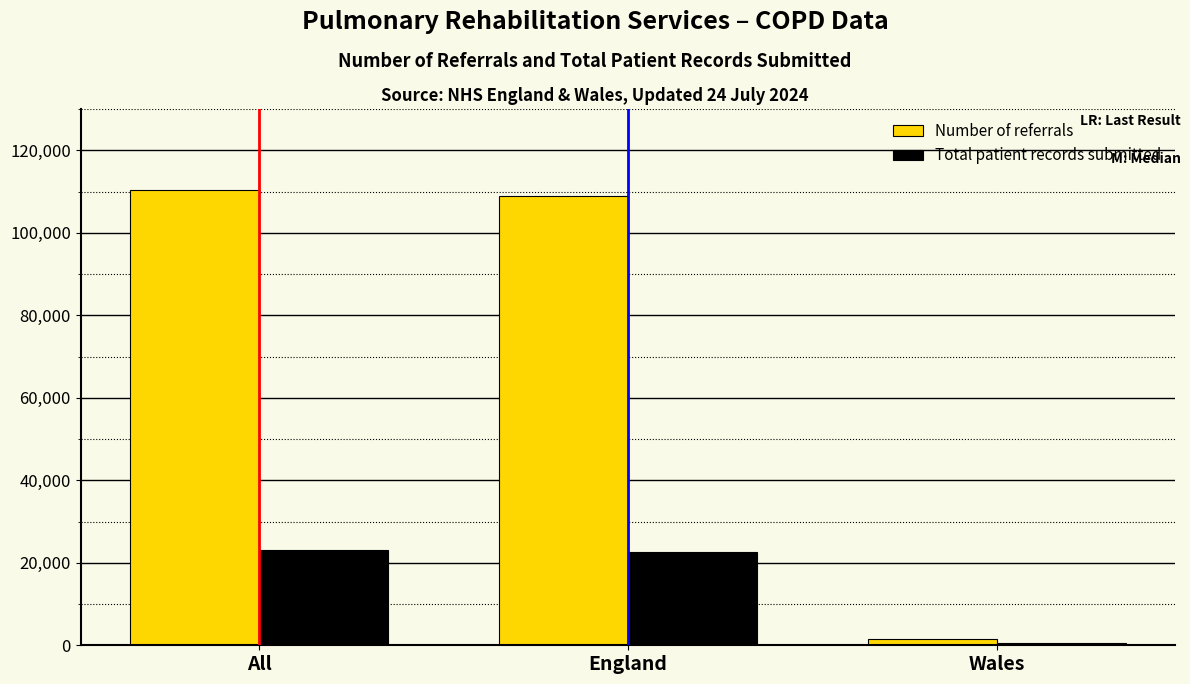

What is the label of the 2nd bar from the right?

England